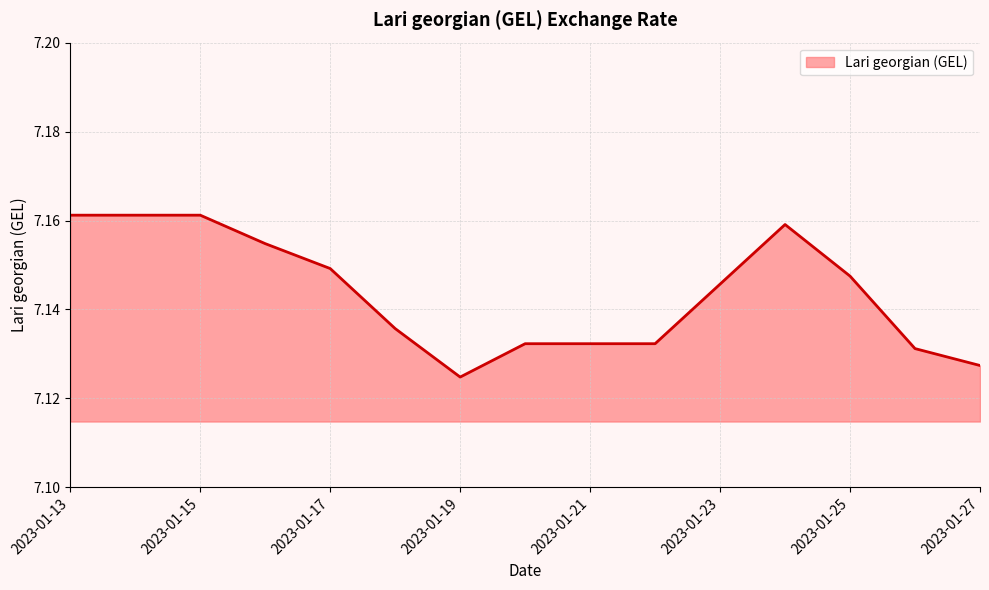

How many interior local valleys (lower than both neighbors) does the data have?

1